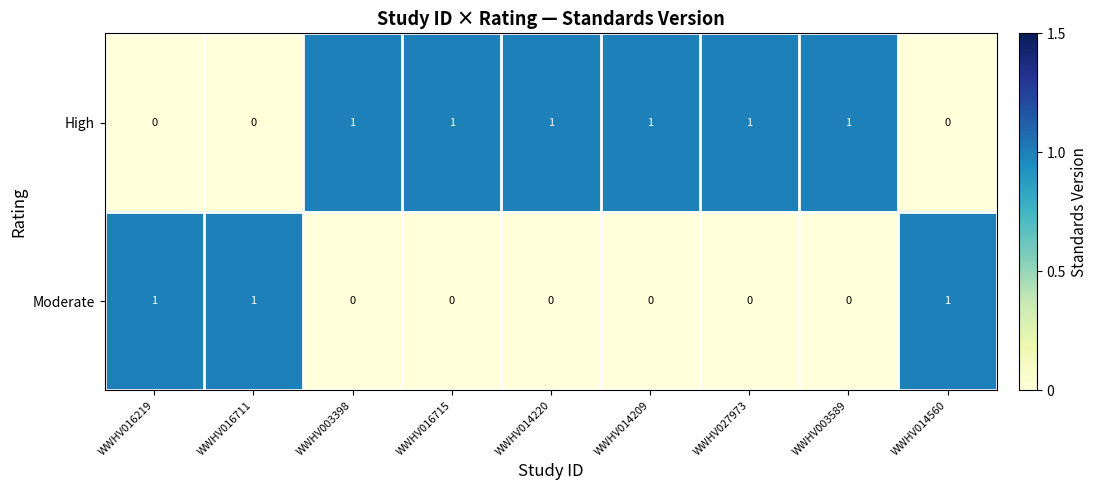

Which series has the largest total across all categories?

High